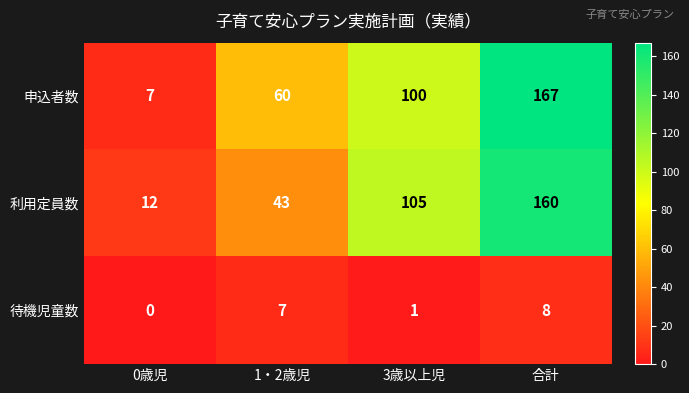

What is the difference between the maximum and minimum values in the 申込者数 series?

160